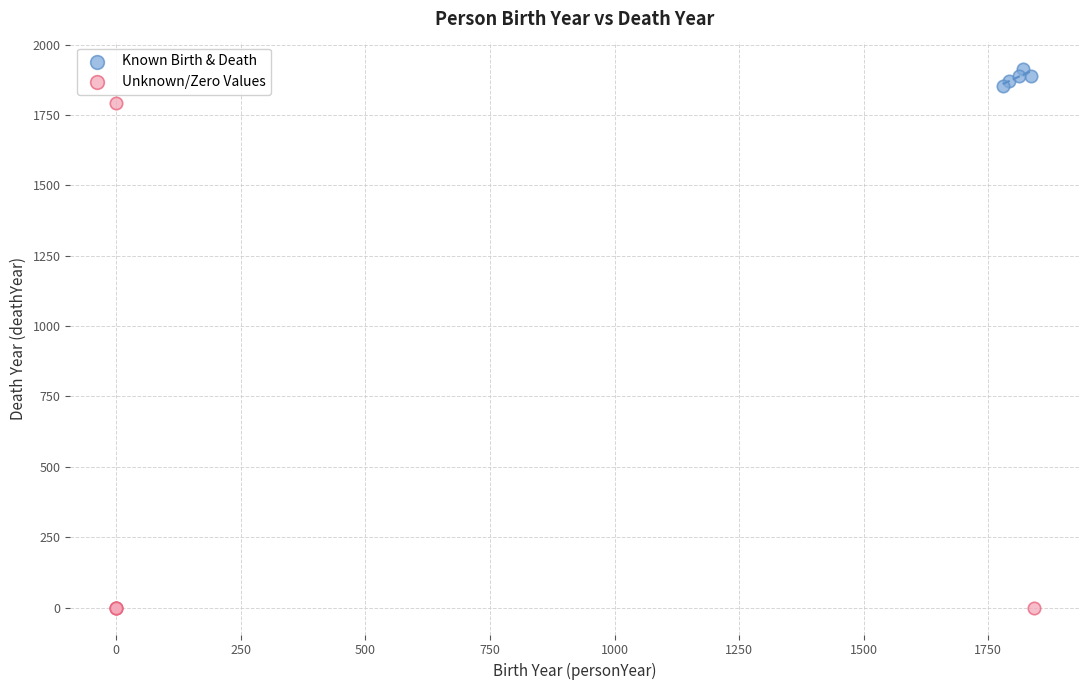

Which series reaches the minimum Y coordinate?

Unknown/Zero Values